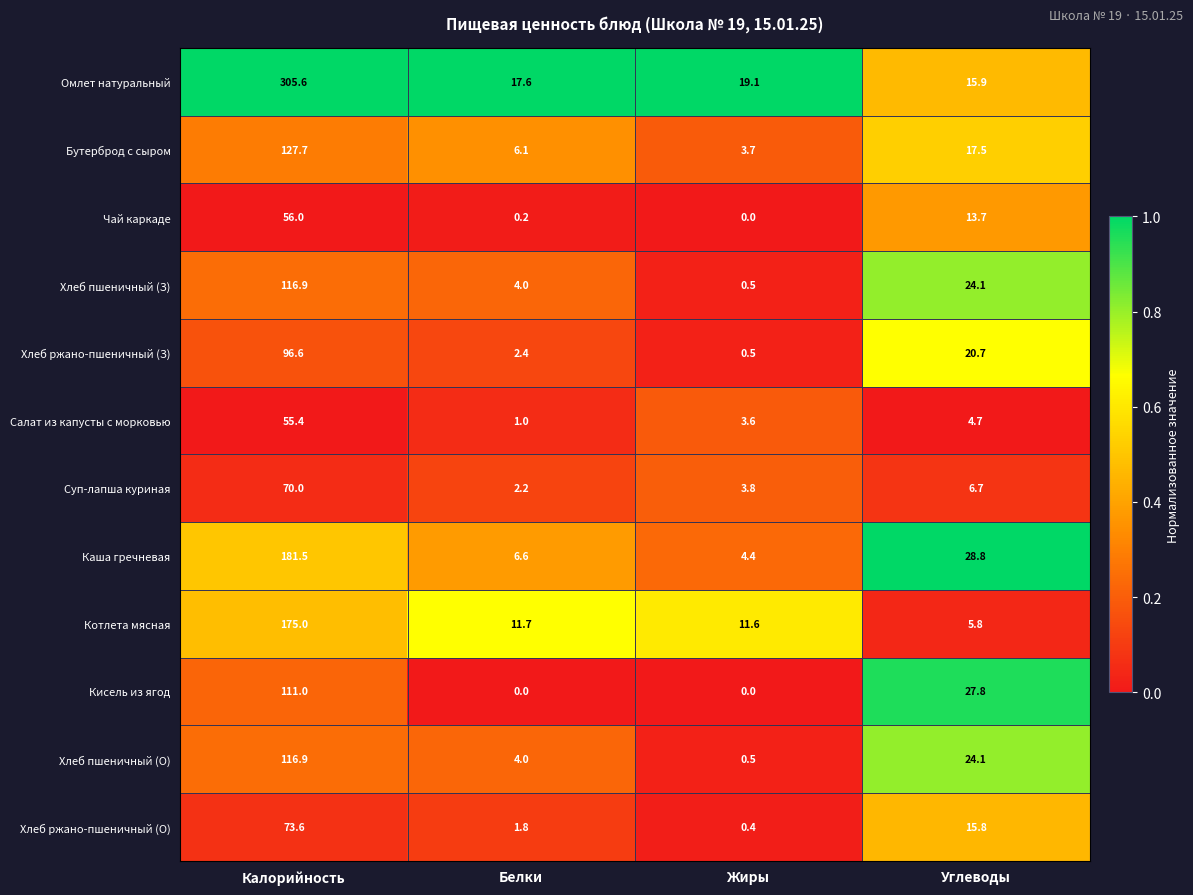

Rank the categories by Хлеб ржано-пшеничный (З) value from lowest to highest.

Жиры, Белки, Углеводы, Калорийность